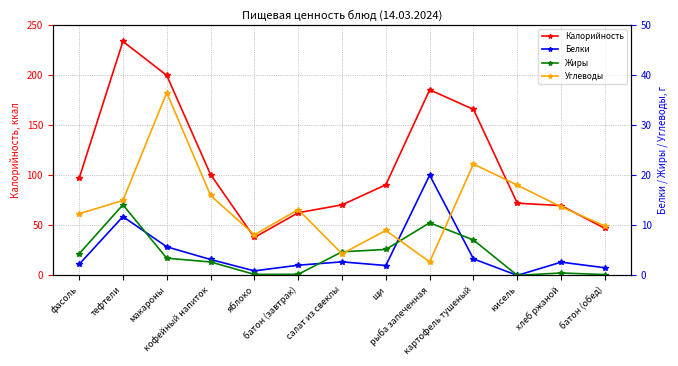

The Жиры series shows 0.1 at хлеб ржаной. True or false?

False